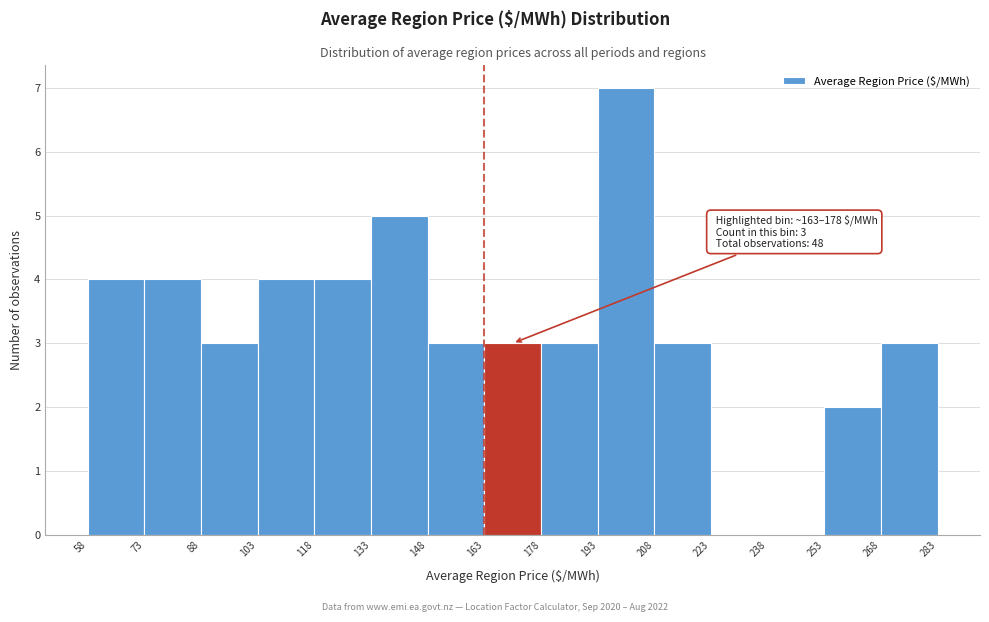

Which range on the x-axis has the tallest bar?

193 to 208